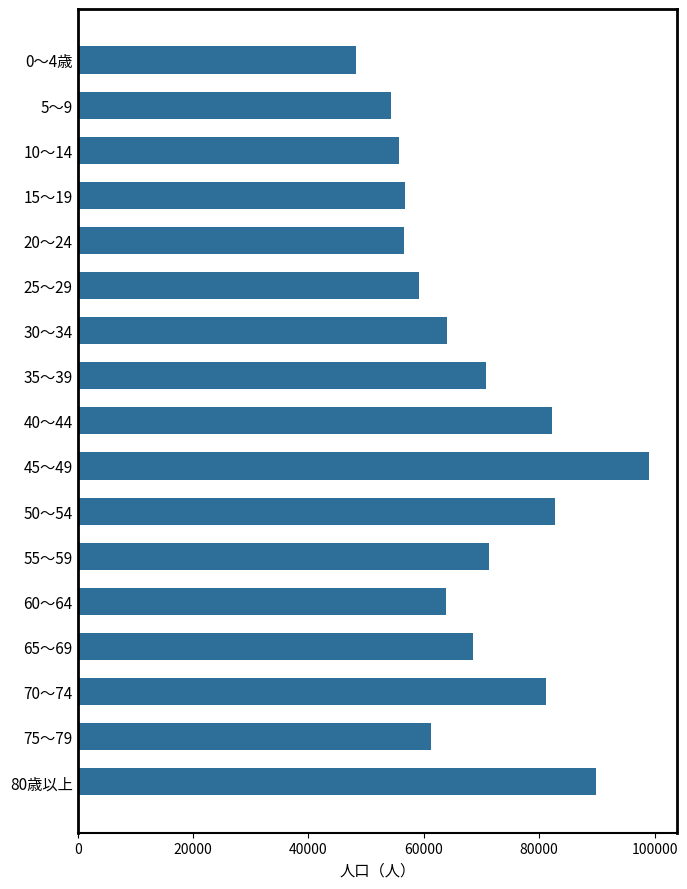

What is the change in value from 15～19 to 25～29?

+2416